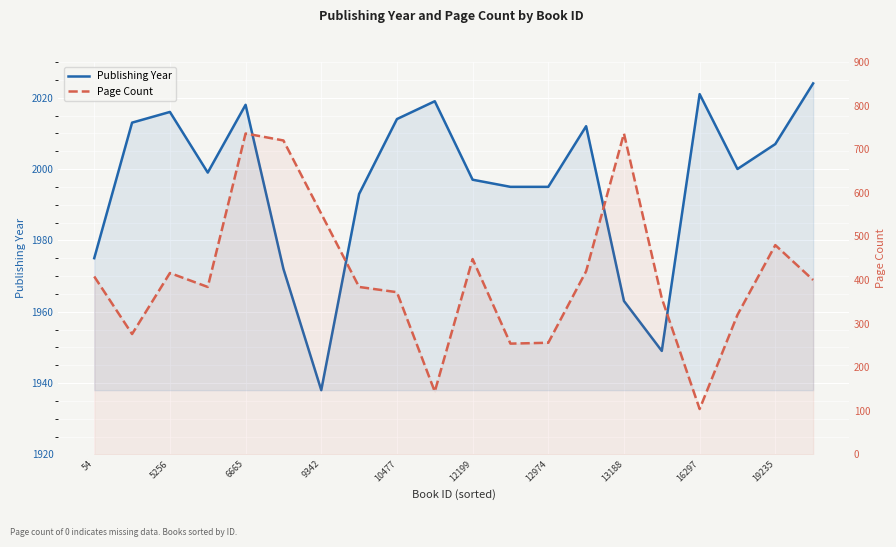

What is the difference between the second highest and second lowest values?

72